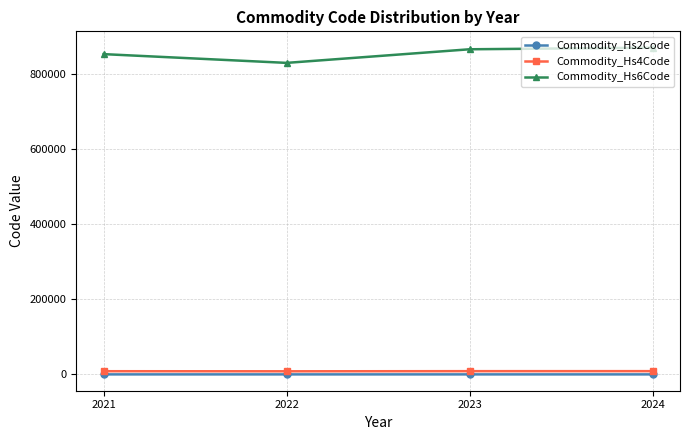

What value does the Commodity_Hs6Code series have at 2024?

868822.7